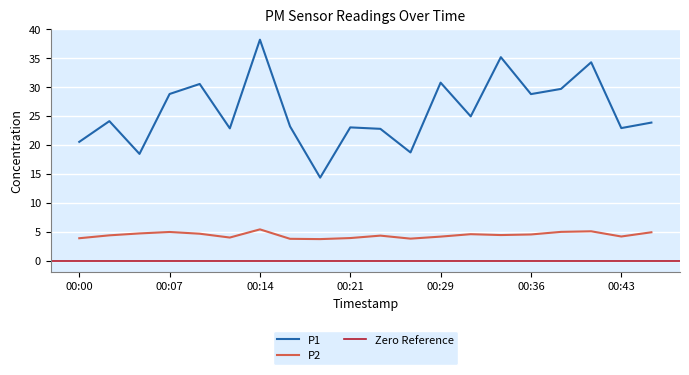

The value of P1 at 00:17 is 32.0. True or false?

False